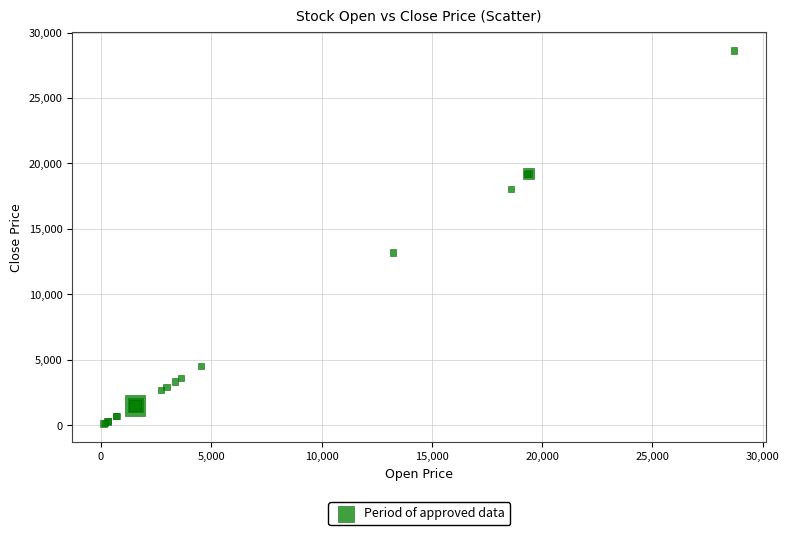

What Y value in the scatter plot is closest to 14377?

13190